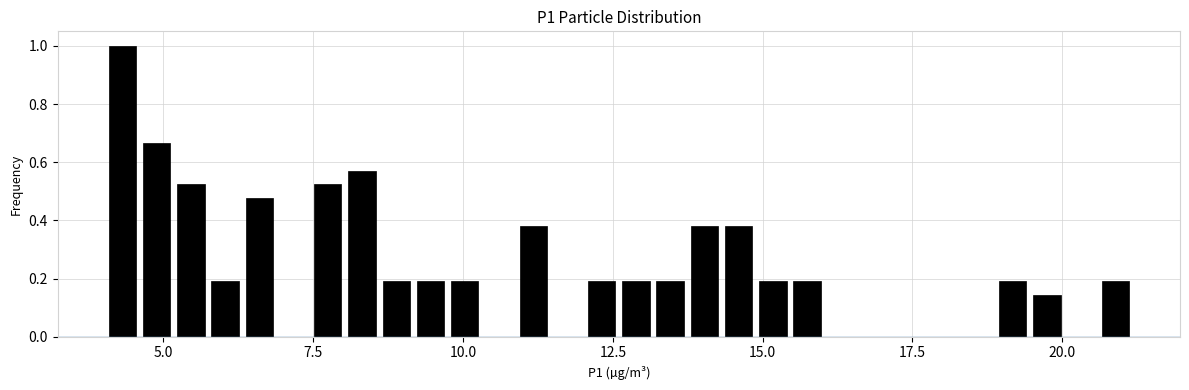

Read against the x-axis, roughly where is the centre of the tallest bar?

4.5